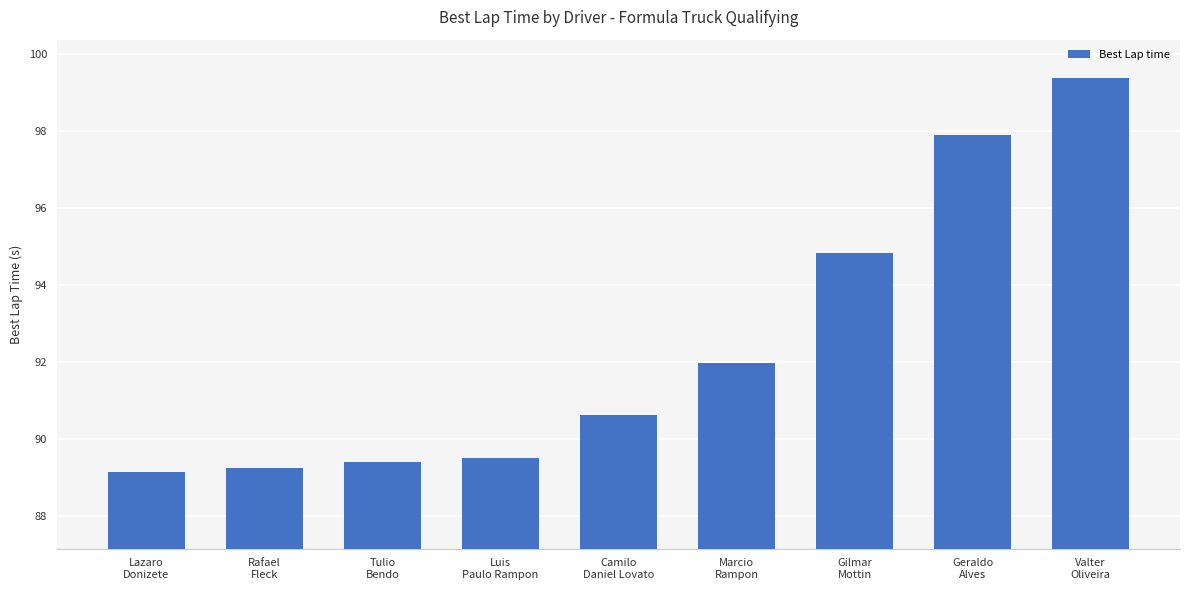

What is the maximum value shown in the chart?

99.4